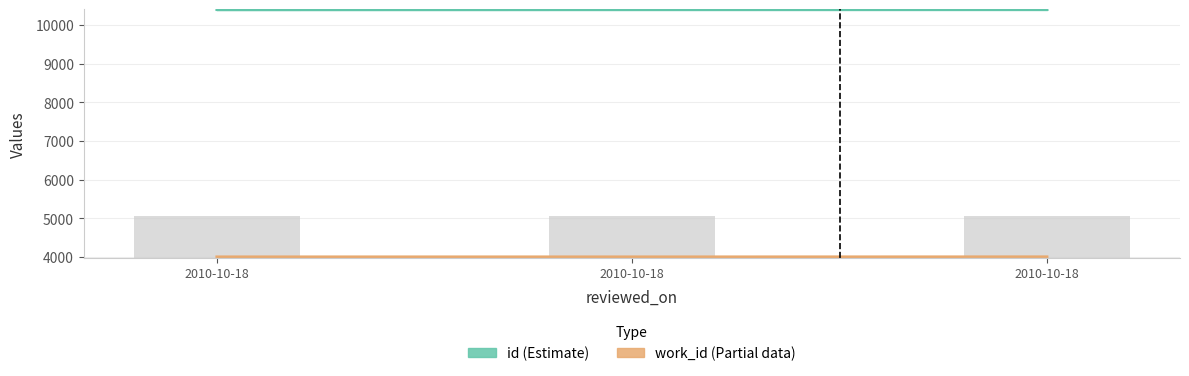

Is the value of id at 2010-10-18 greater than the value of work_id at 2010-10-18?

Yes